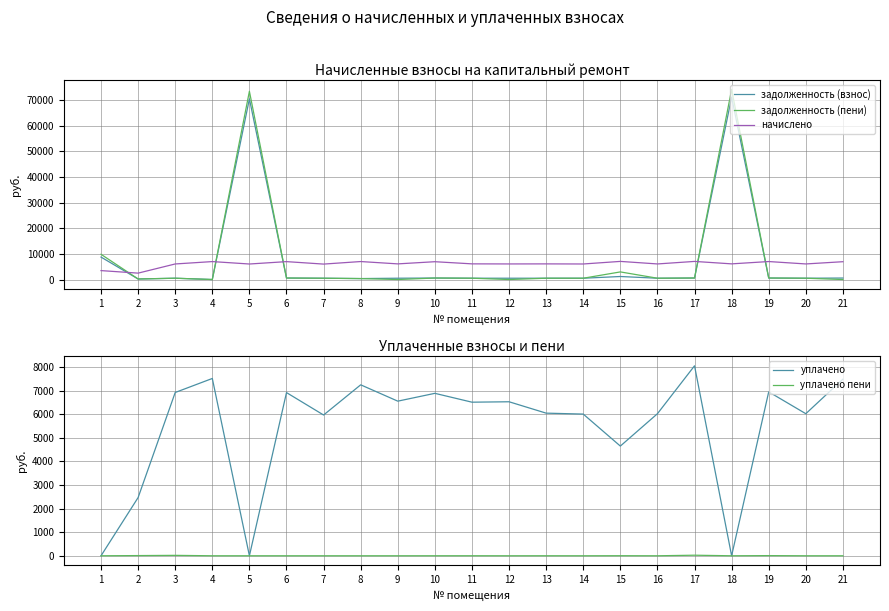

At which category does начислено reach its first local valley?

2